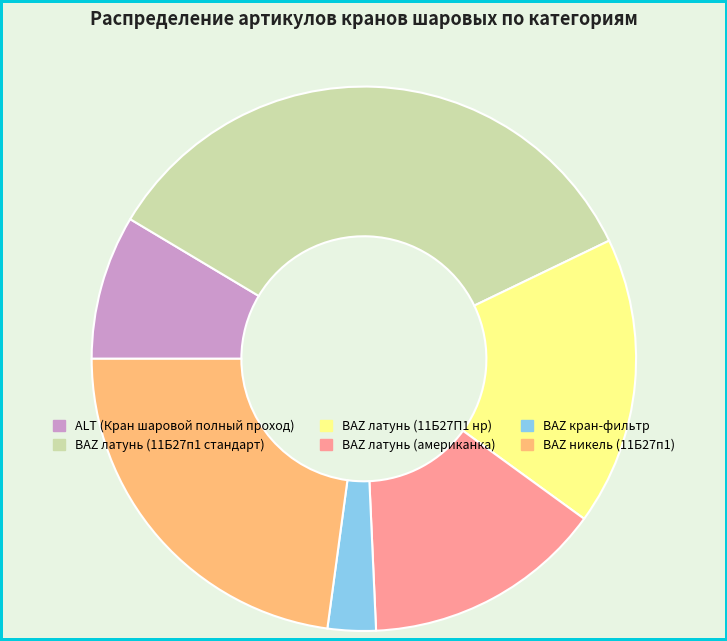

What is the largest slice in the pie chart?

BAZ латунь (11Б27п1 стандарт)